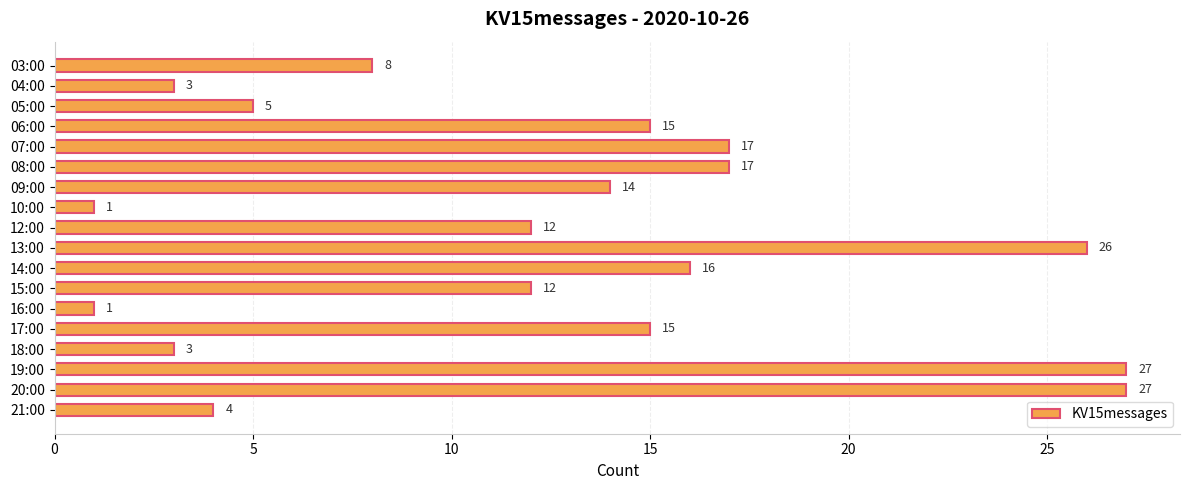

How many bars are there in total?

18